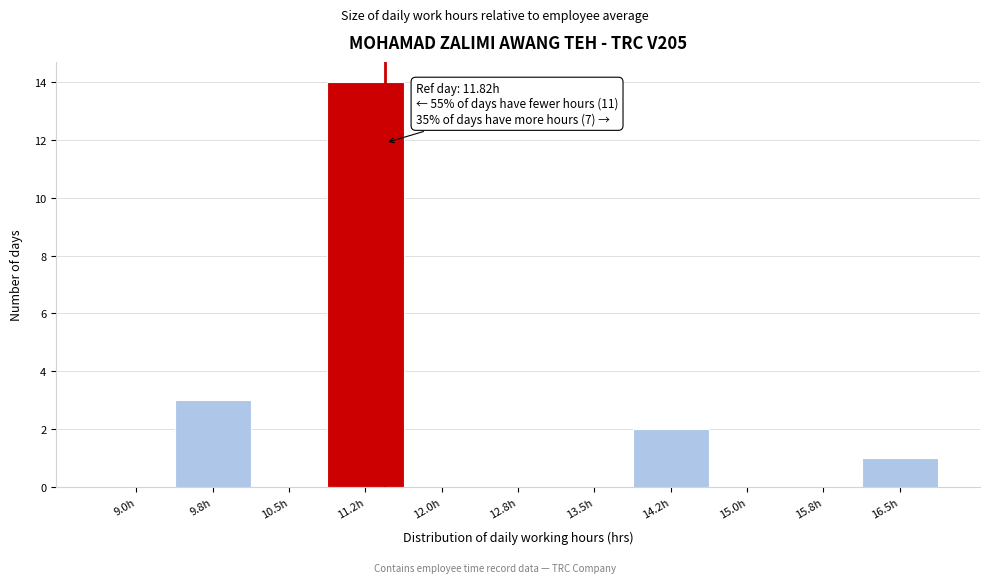

Reading left to right, extract all data points from this chart.

9.0h=0	9.8h=3	10.5h=0	11.2h=14	12.0h=0	12.8h=0	13.5h=0	14.2h=2	15.0h=0	15.8h=0	16.5h=1